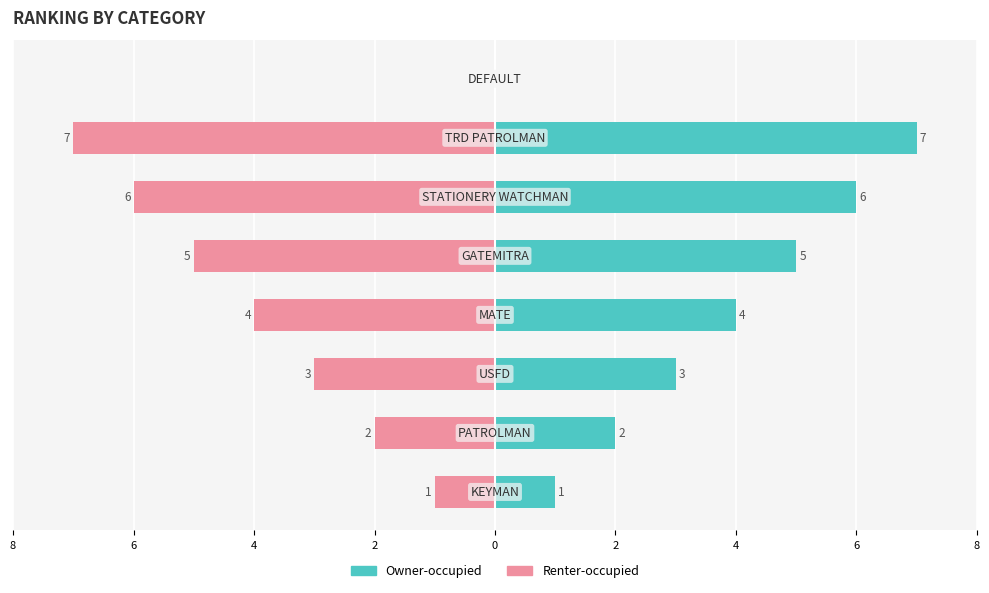

Which series has the widest spread of values?

Owner-occupied